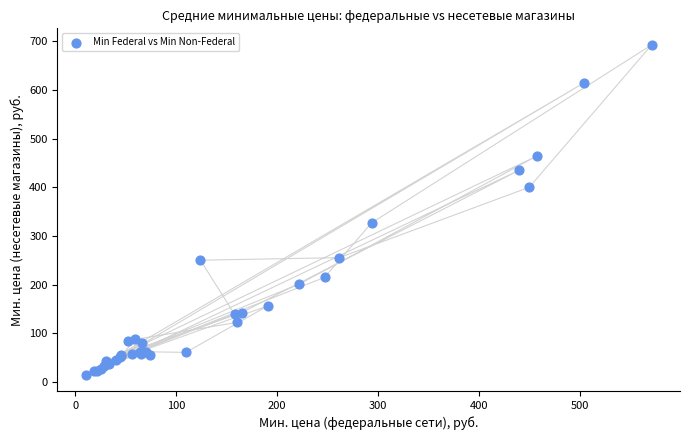

What Y value in the scatter plot is closest to 353?

326.7